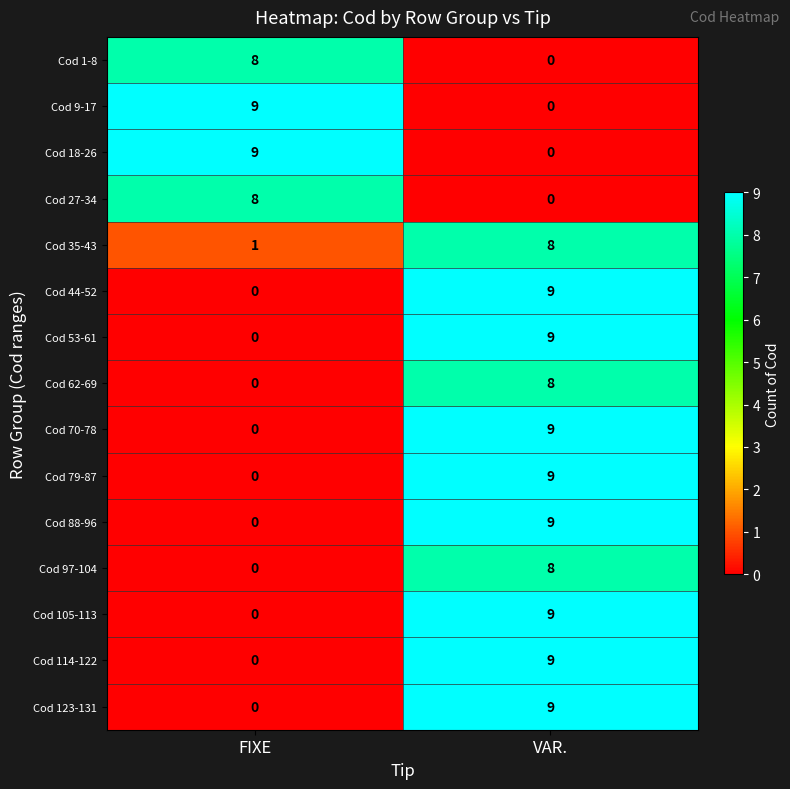

What is the maximum value shown in the chart?

9